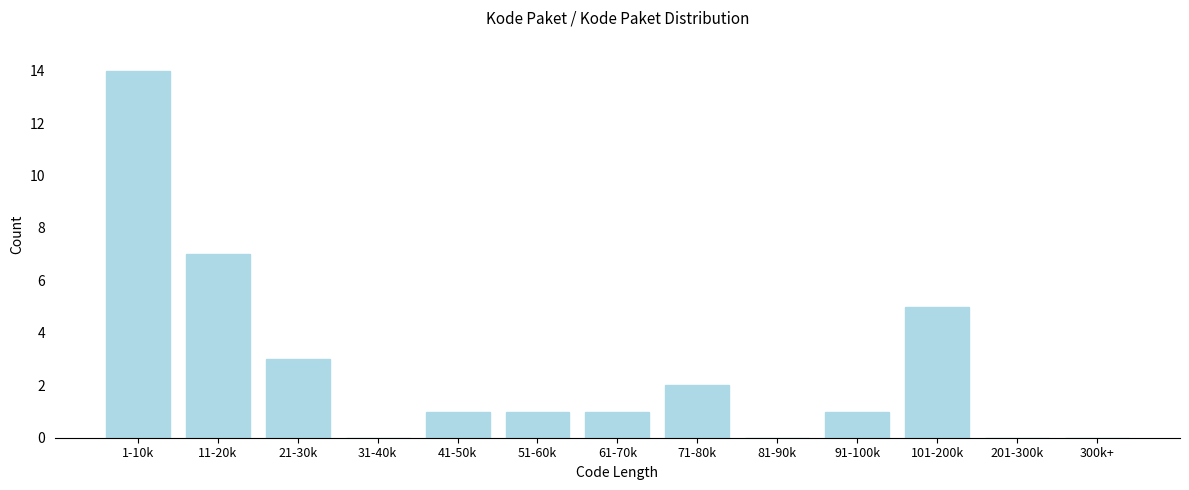

Reading left to right, what are all the values shown in this chart?

1-10k=14	11-20k=7	21-30k=3	31-40k=0	41-50k=1	51-60k=1	61-70k=1	71-80k=2	81-90k=0	91-100k=1	101-200k=5	201-300k=0	300k+=0